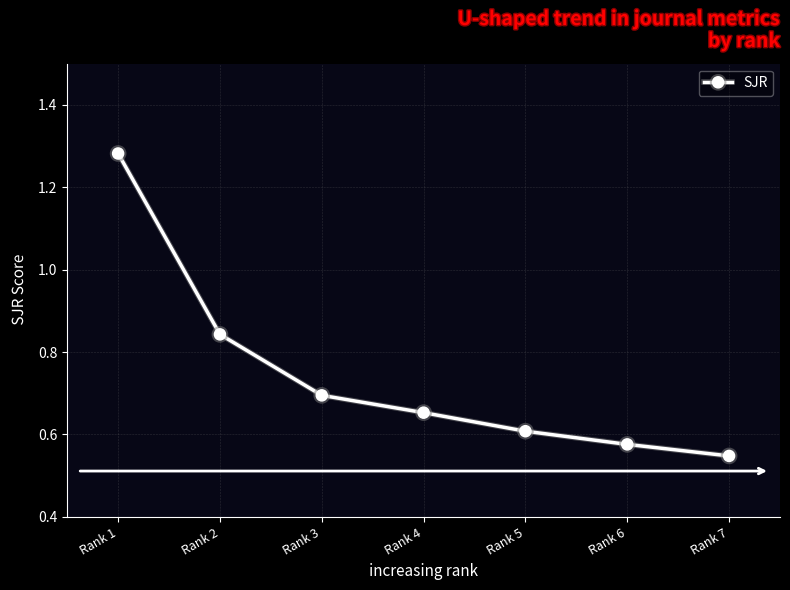

Which label corresponds to the largest value in the chart?

Rank 1